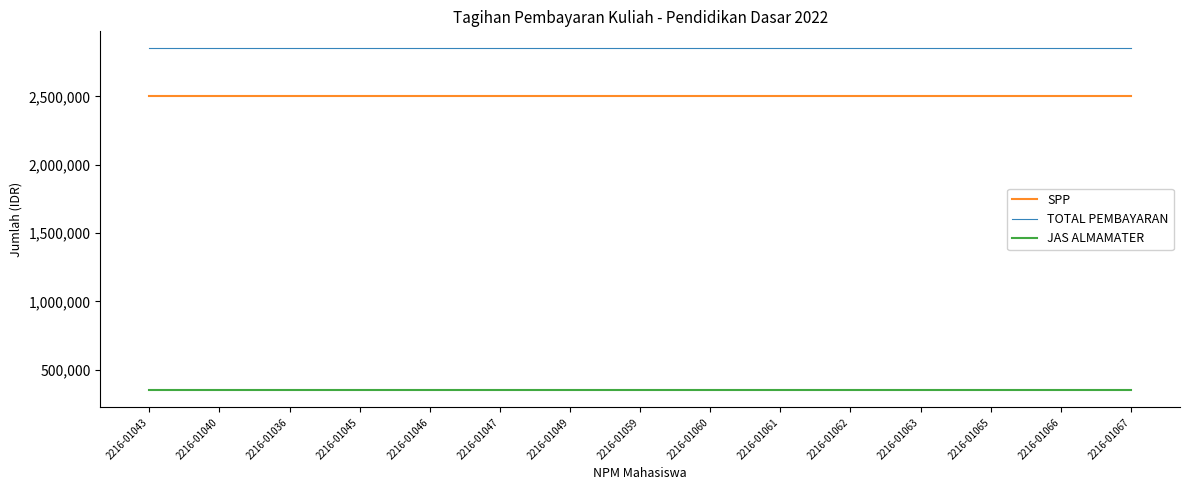

What is the approximate value of TOTAL PEMBAYARAN at 2216-01063?

2850000